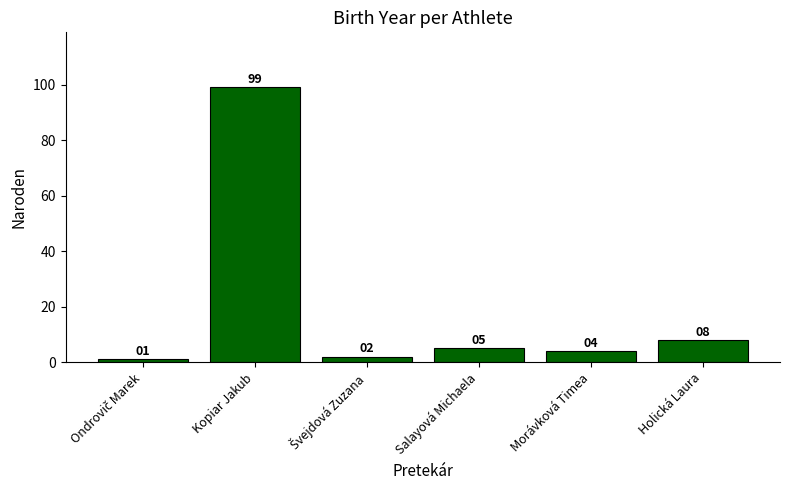

The value at Salayová Michaela is 5. True or false?

True